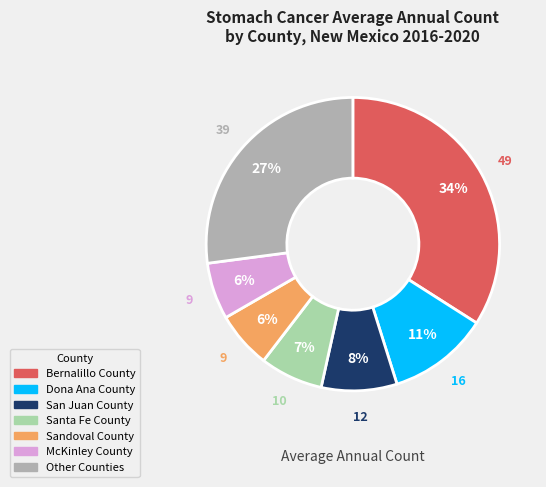

To the nearest percent, what is the difference between the largest and smallest slice percentages?

28%